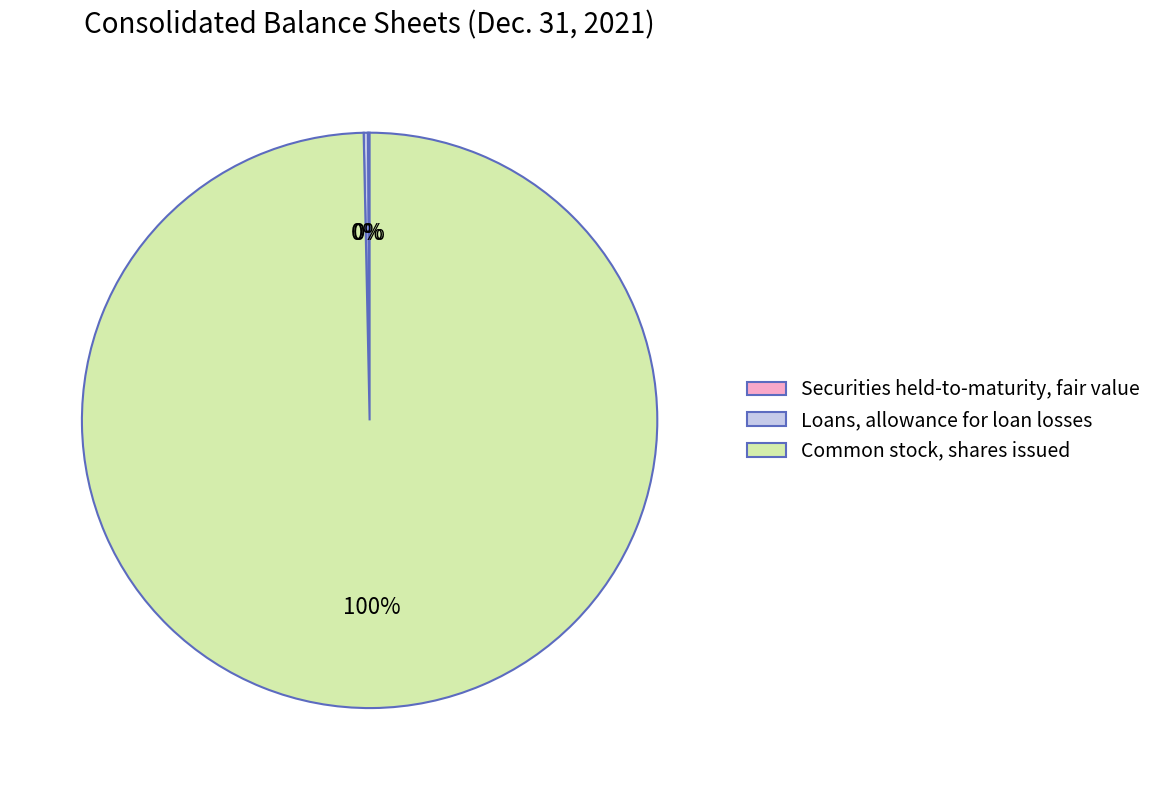

Is there a majority slice in this chart?

Yes